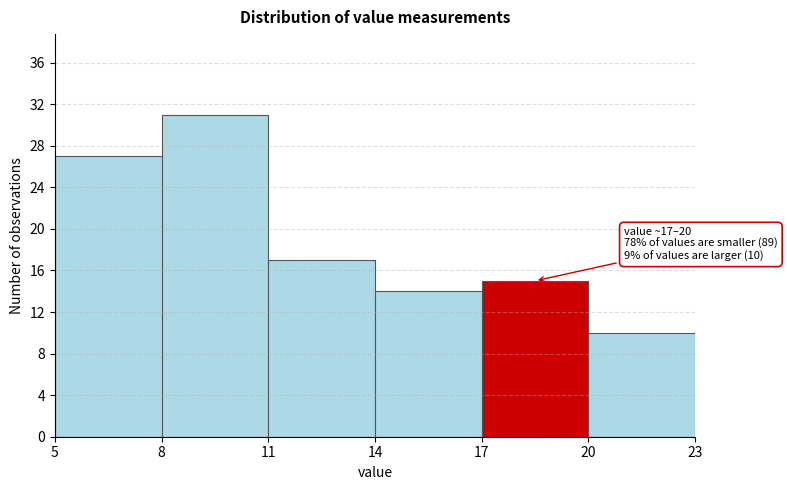

Which range on the x-axis has the tallest bar?

8 to 11